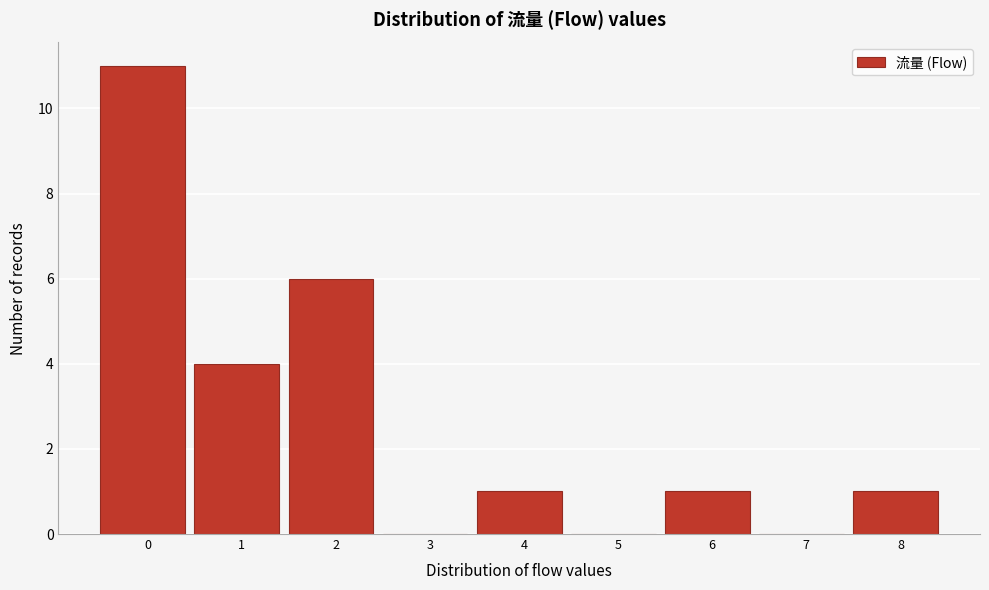

Reading left to right, what are all the values shown in this chart?

0=11	1=4	2=6	3=0	4=1	5=0	6=1	7=0	8=1